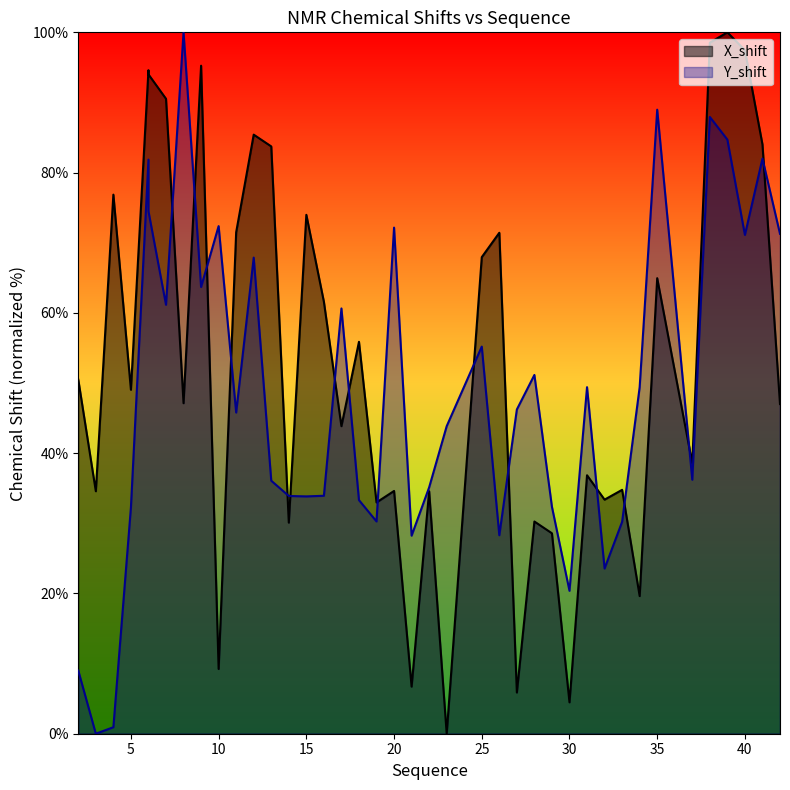

True or false: Y_shift has more than 2 interior local peaks.

True